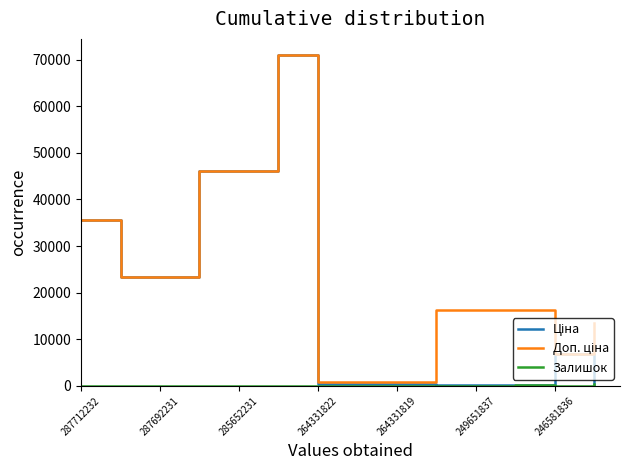

Which category has the lowest value in the Залишок series?

287712232